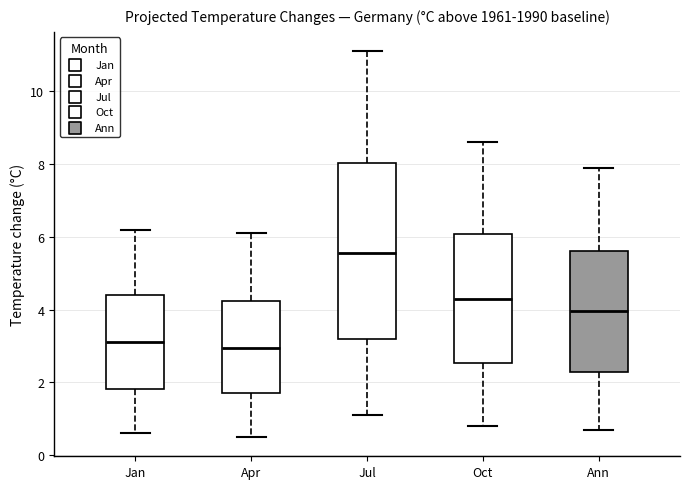

Comparing the boxes themselves (not the whiskers), which one is the tallest?

Jul